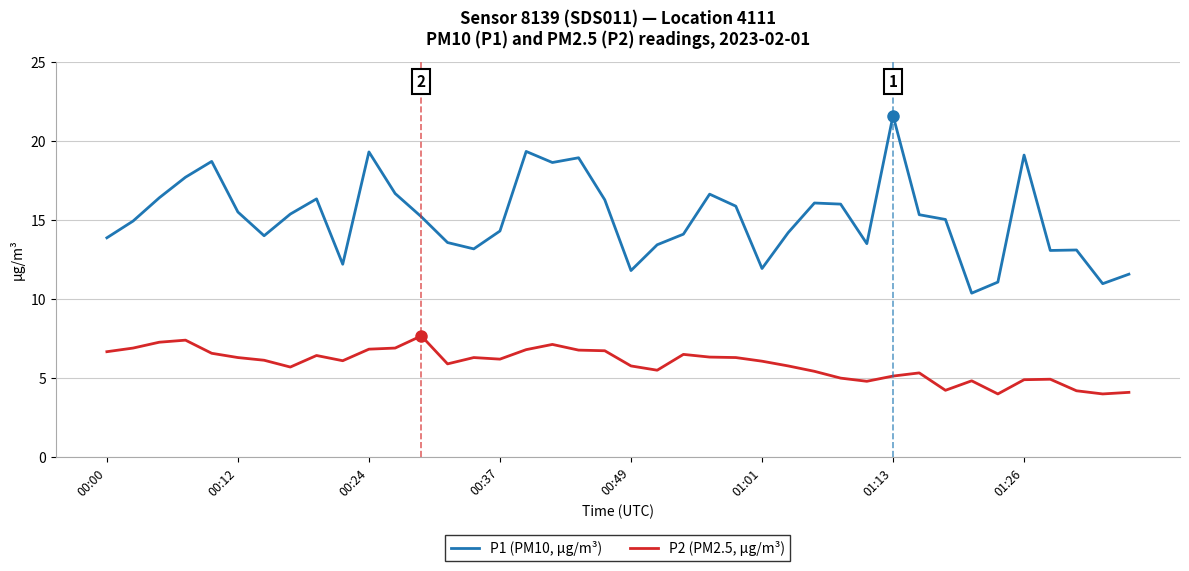

List the series in order of their overall mean, highest first.

P1 (PM10, µg/m³), P2 (PM2.5, µg/m³)